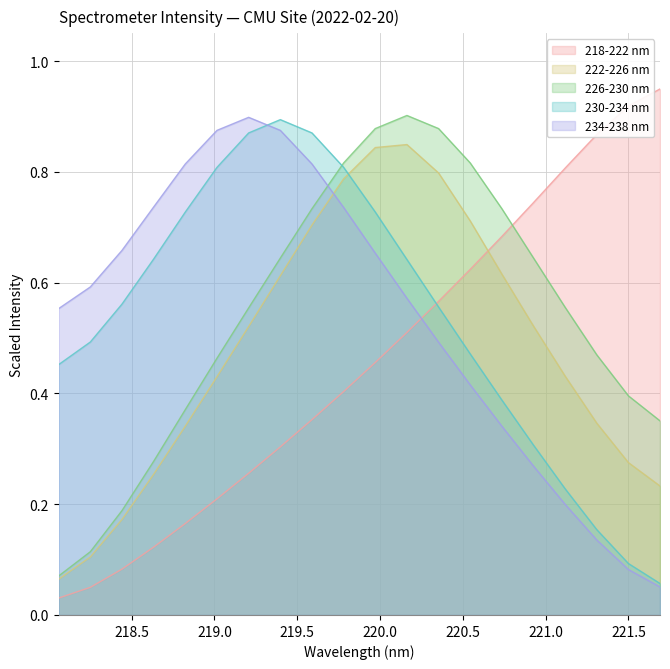

How many intersections are there between 234-238 nm and 222-226 nm?

1